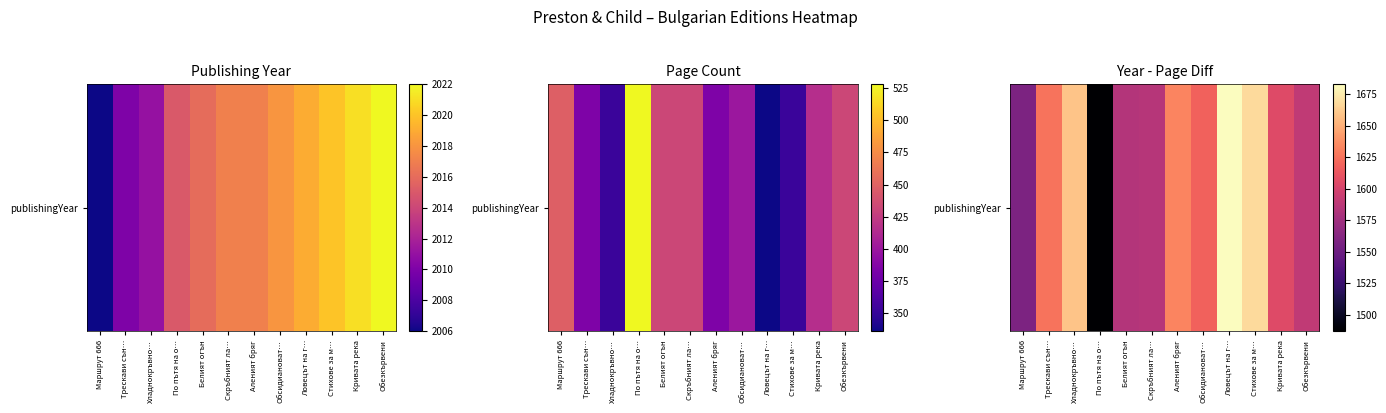

Reading right to left, list all the values displayed in this chart.

Обезкървени=1590	Кривата река=1605	Стихове за м…=1668	Ловецът на г…=1683	Обсидиановат…=1618	Аленият бряг=1633	Скръбният ла…=1585	Белият огън=1584	По пътя на о…=1487	Хладнокръвно…=1659	Трескави сън…=1626	Маршрут 666=1558